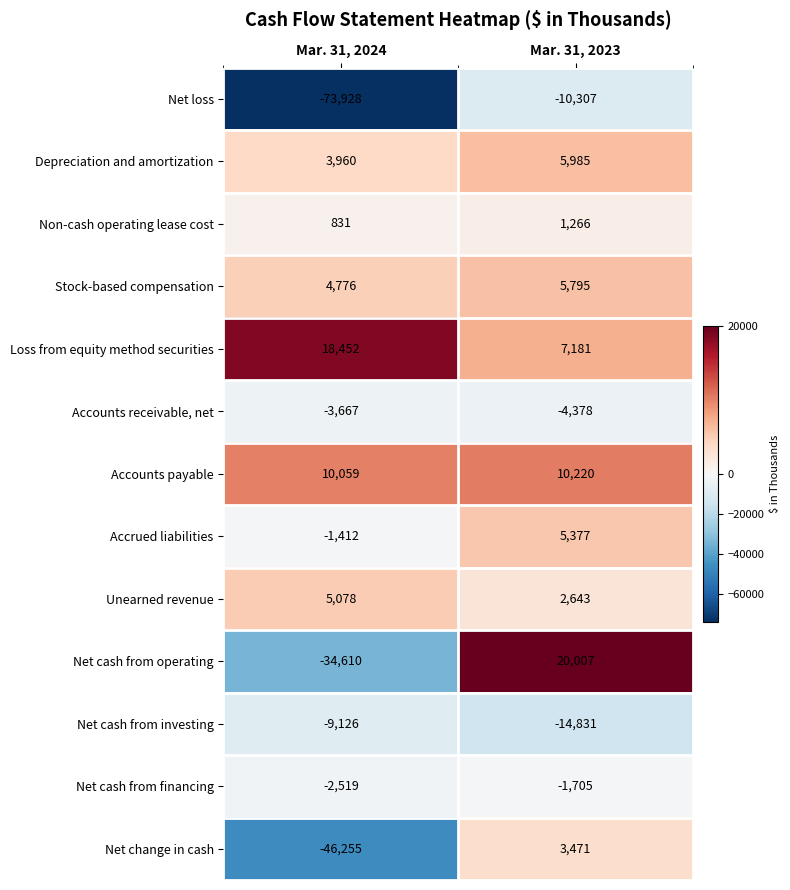

At which label is Accounts receivable, net closest to -4022?

Mar. 31, 2024